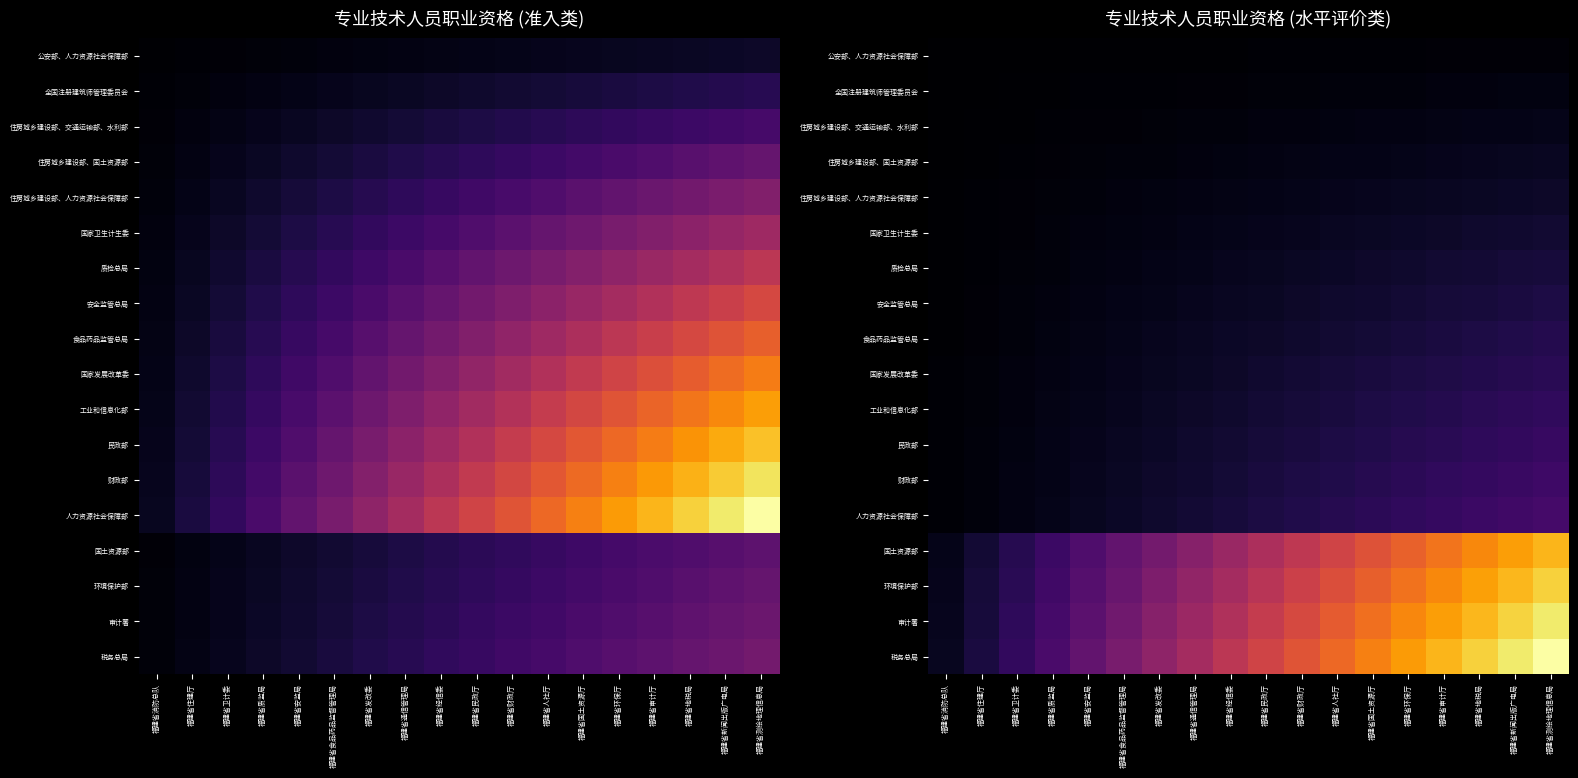

True or false: 民政部 has a value of 0.1 at 福建省食品药品监督管理局.

True